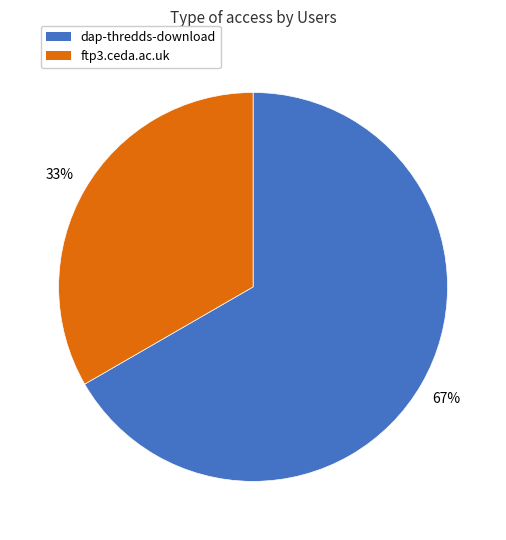

How many slices are in this pie chart?

2